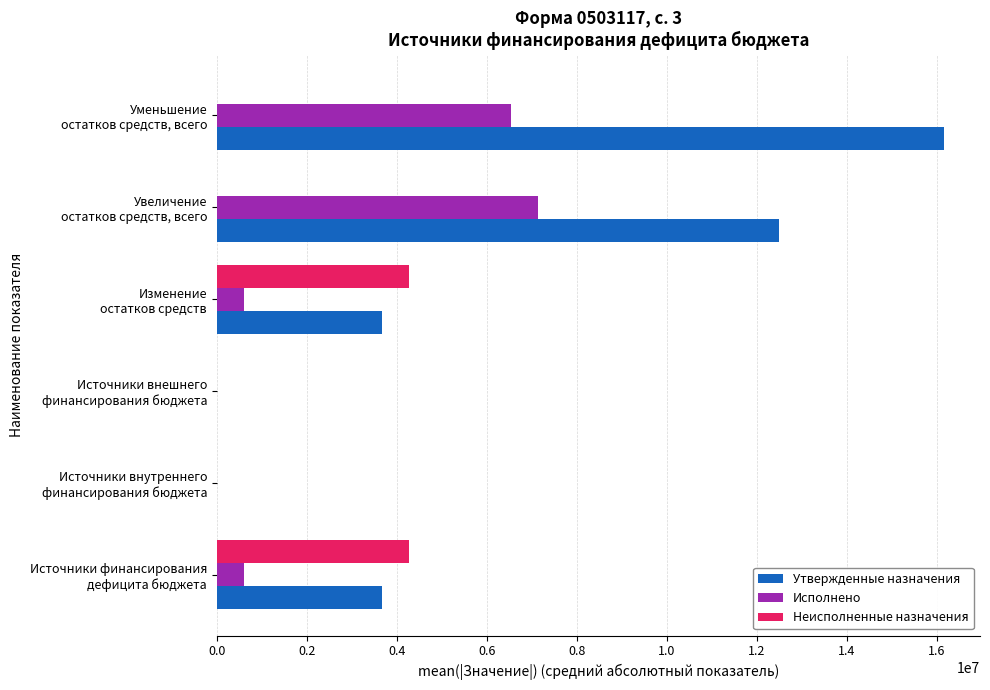

What is the maximum value for Утвержденные назначения?

16156401.5